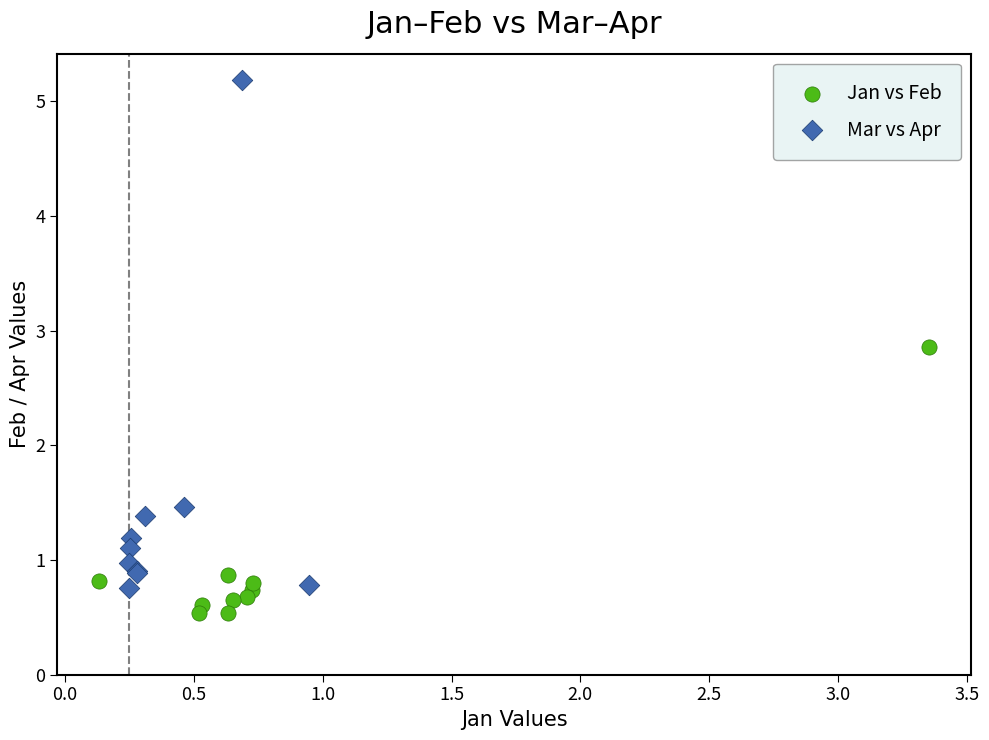

Which series contains the highest Y value?

Mar vs Apr